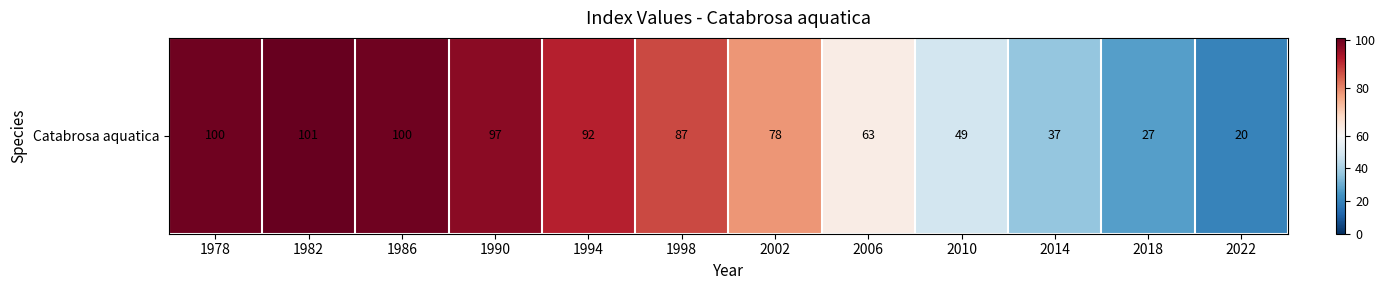

What is the difference between the values at 1994 and 1982?

9